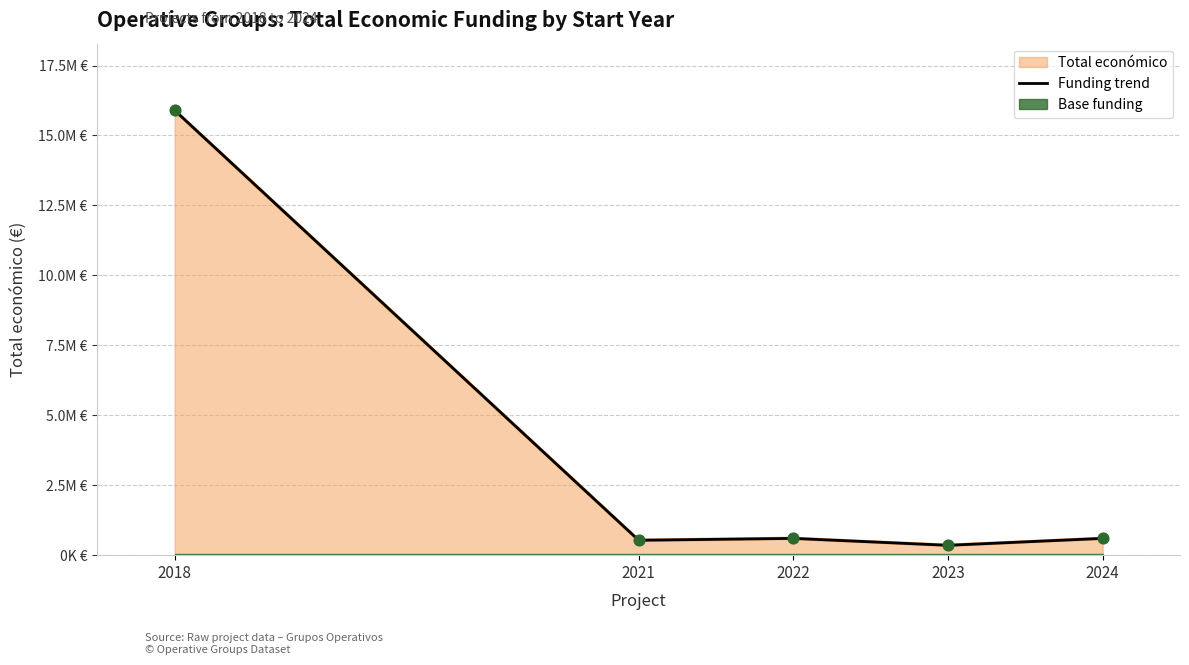

What is the change in value from 2023 to 2024?

+247445